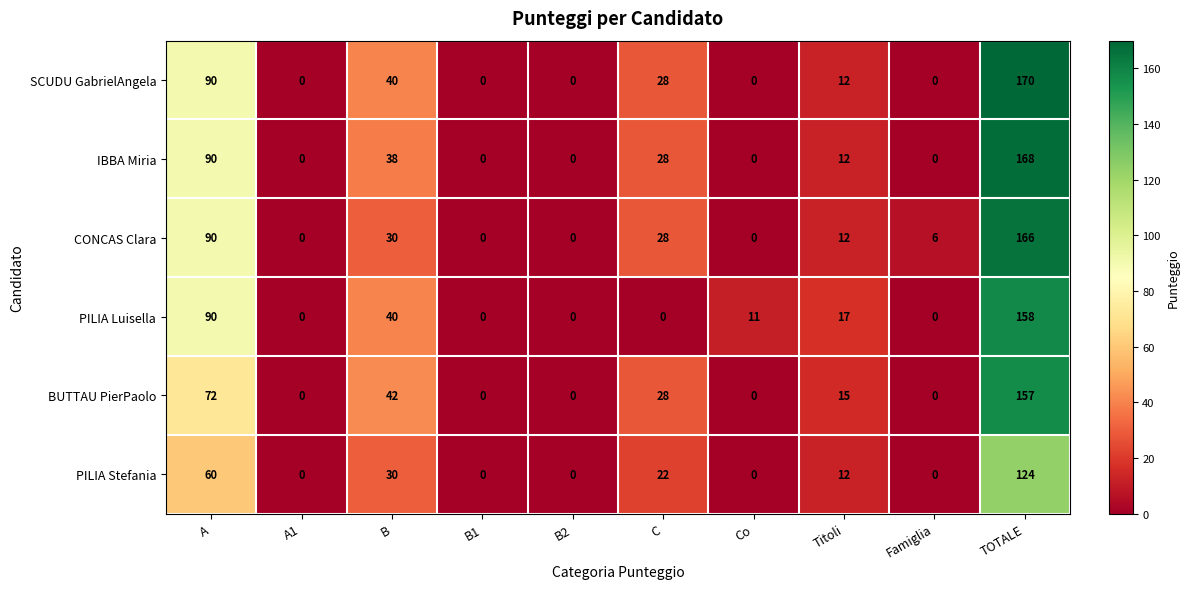

Where does the PILIA Stefania series first go above 12?

A